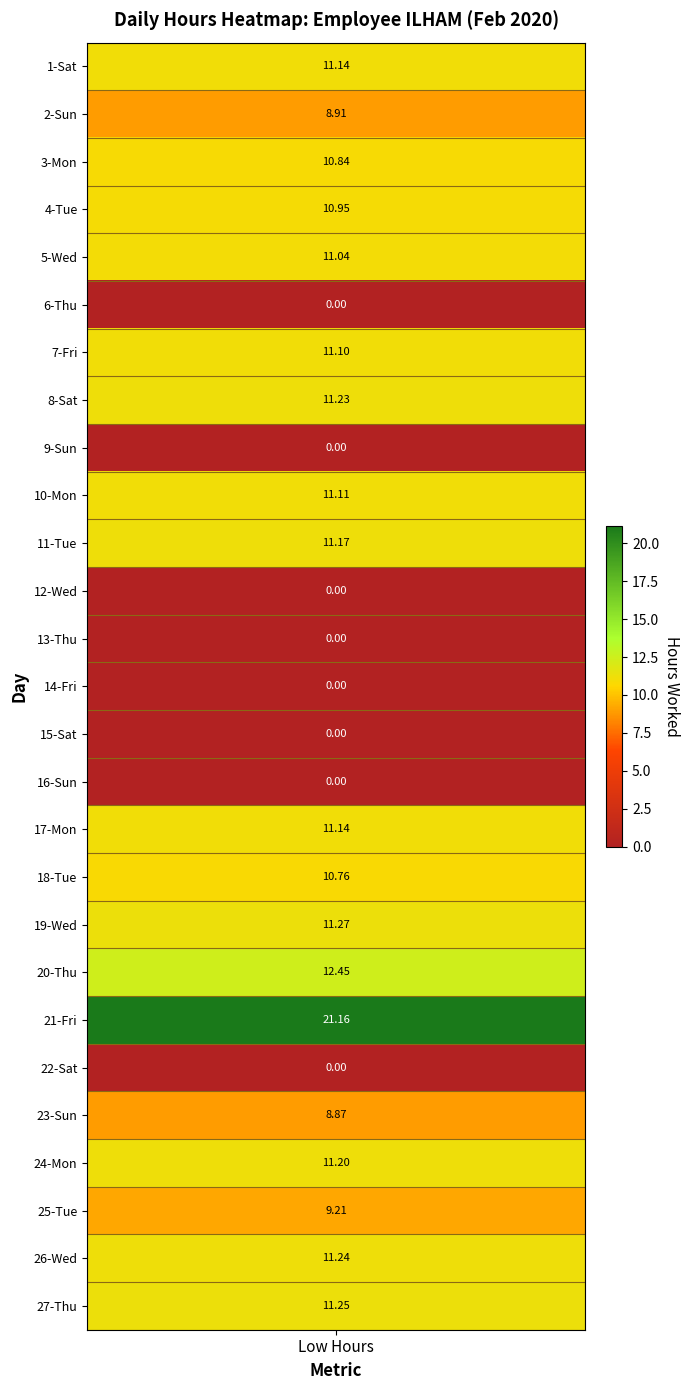

How many values in the 2 series are below 10?

11